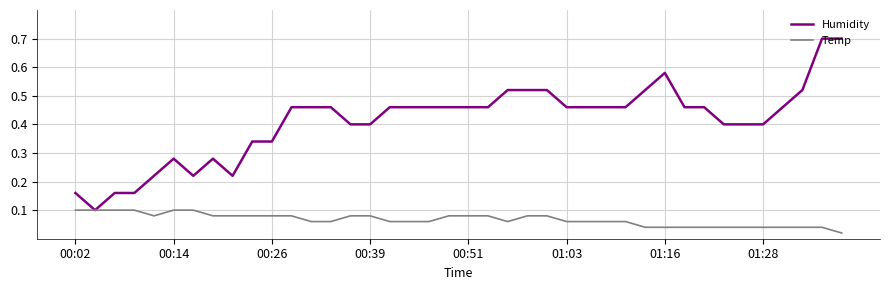

Rank the series by their average value, from highest to lowest.

Humidity, Temp